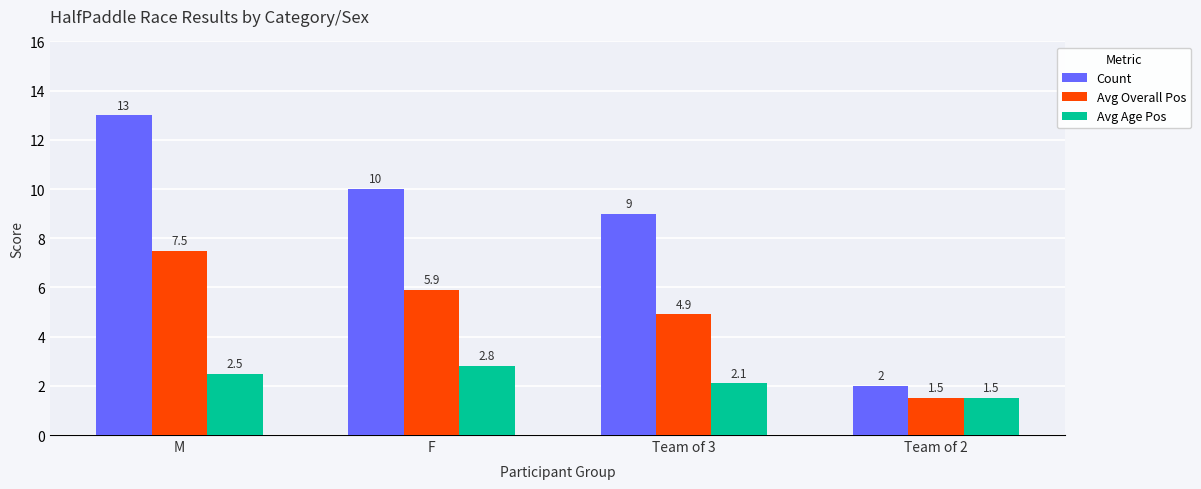

Reading left to right, transcribe all the data shown in this chart.

Count: M=13.0	F=10.0	Team of 3=9.0	Team of 2=2.0
Avg Overall Pos: M=7.5	F=5.9	Team of 3=4.9	Team of 2=1.5
Avg Age Pos: M=2.5	F=2.8	Team of 3=2.1	Team of 2=1.5